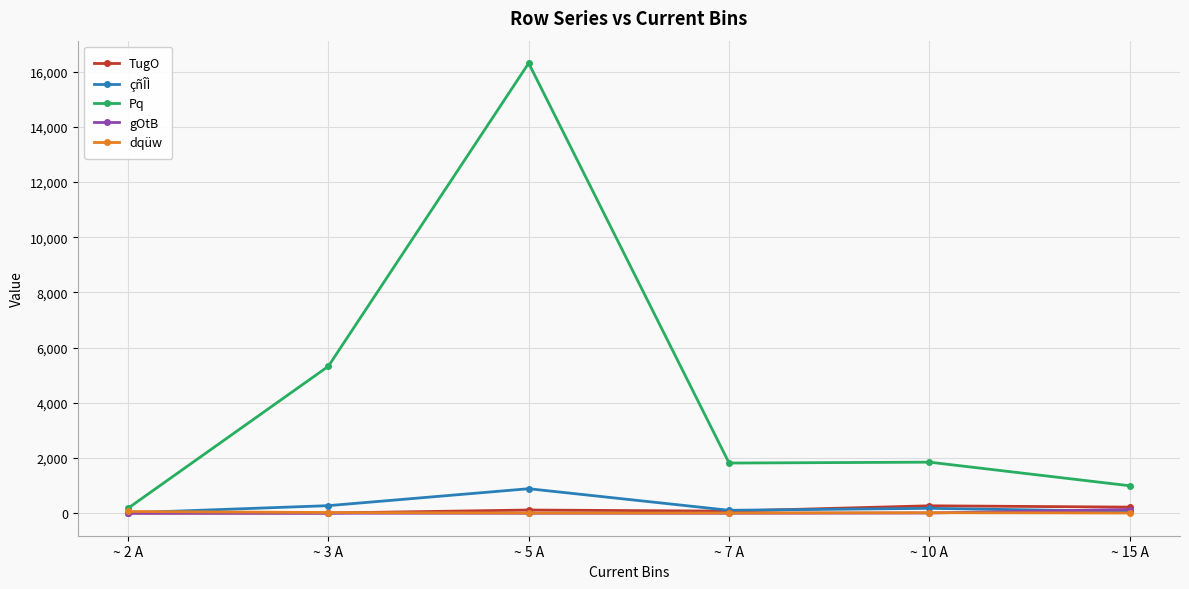

The Pq series shows 7716 at ~ 3 A. True or false?

False